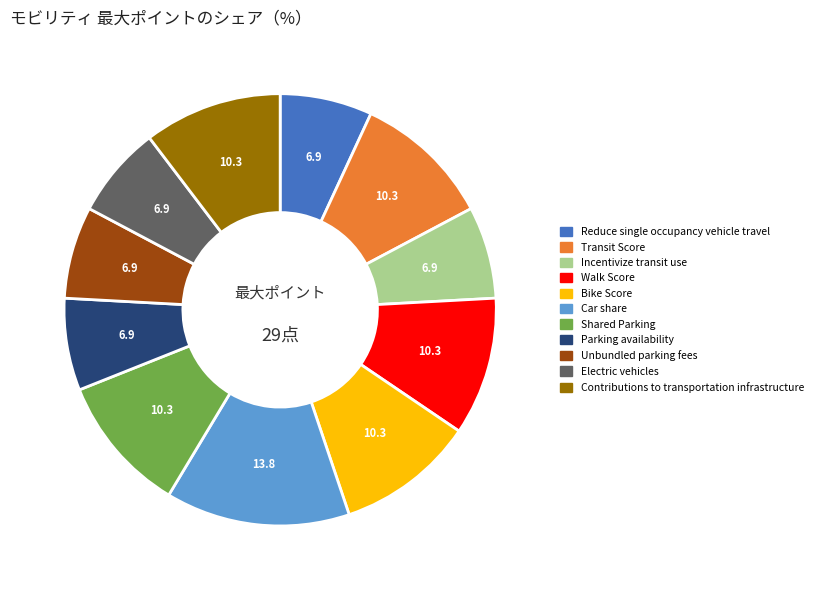

The Reduce single occupancy vehicle travel slice represents 7% of the pie. True or false?

True